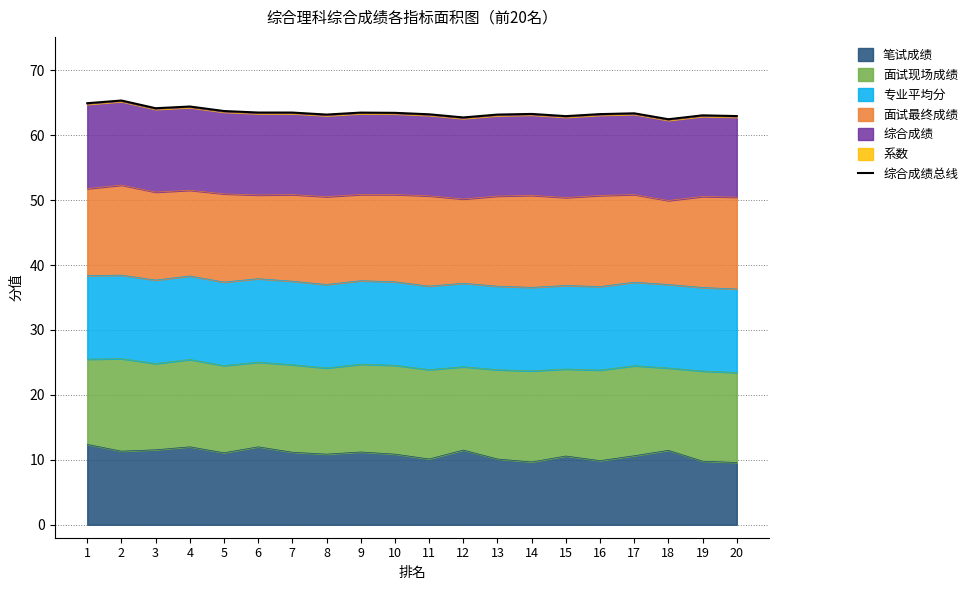

What is the ratio of the value at 13 to the value at 15?

1.0